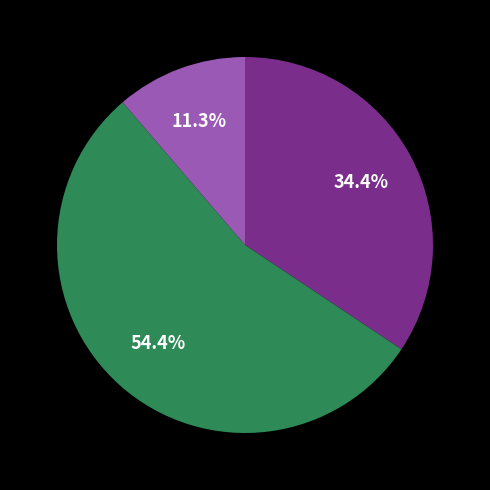

Is there a majority slice in this chart?

Yes